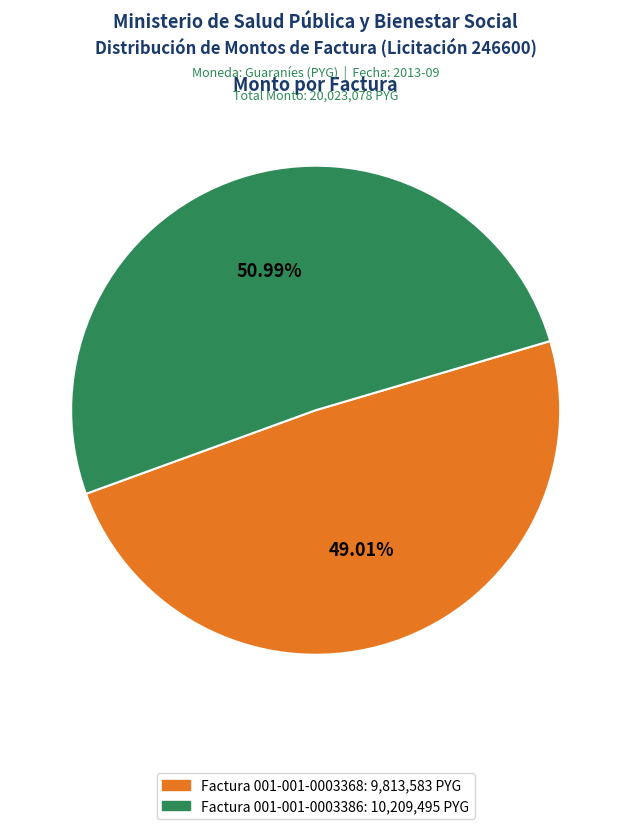

How many segments does this pie chart have?

2